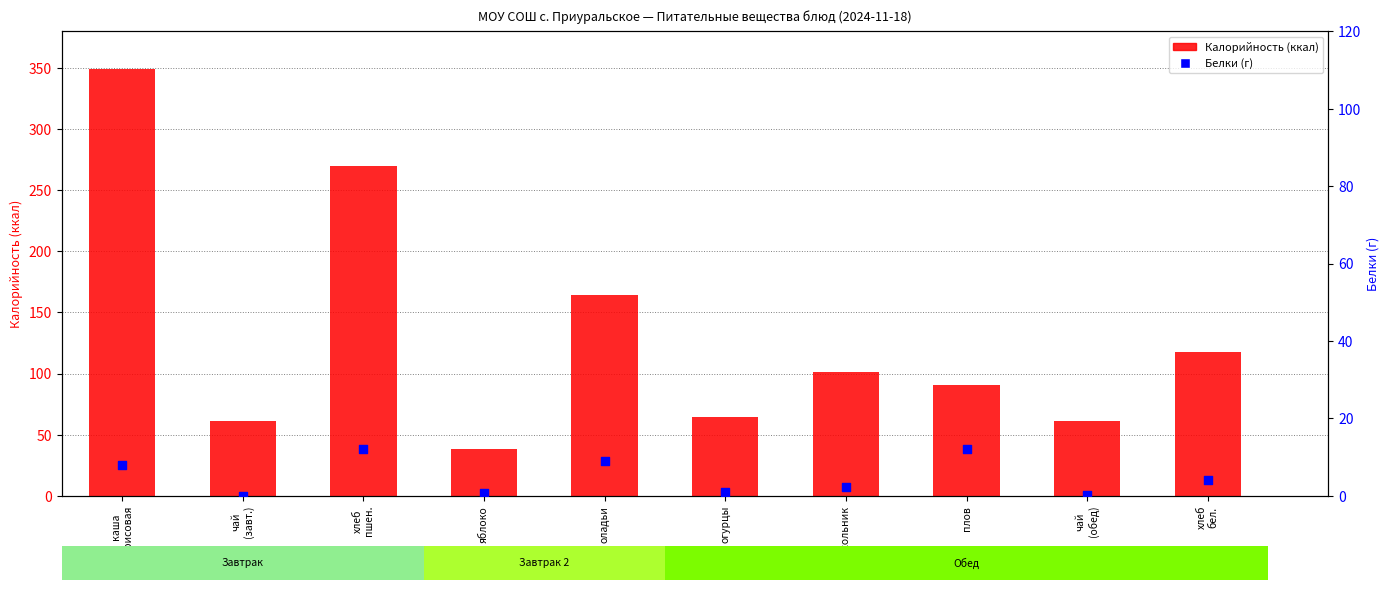

Which series reaches the maximum Y coordinate?

Калорийность